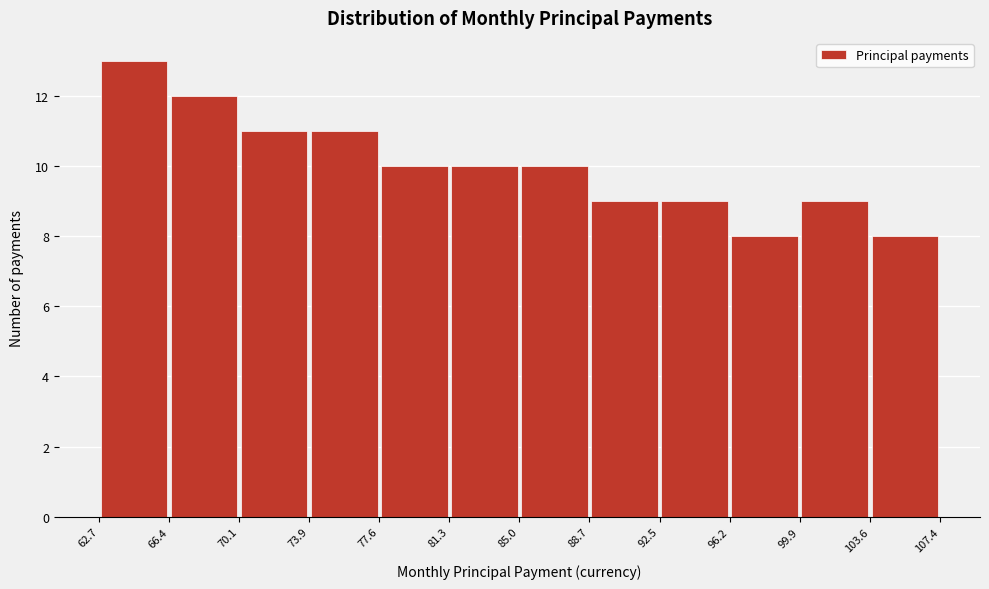

Which range on the x-axis has the tallest bar?

62.7 to 66.4